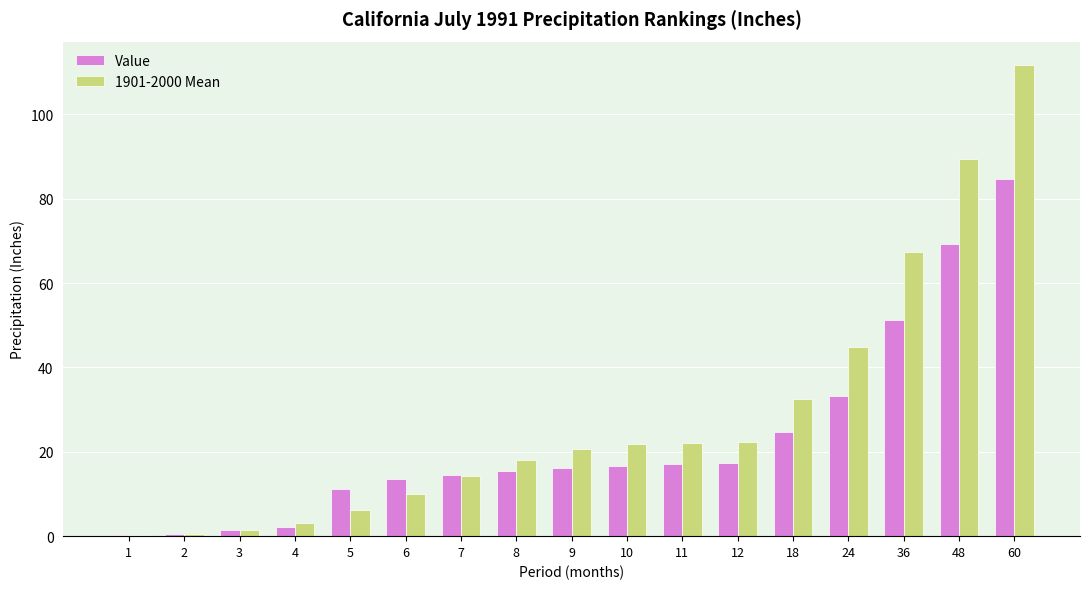

At which category is the sum across all series the highest?

60